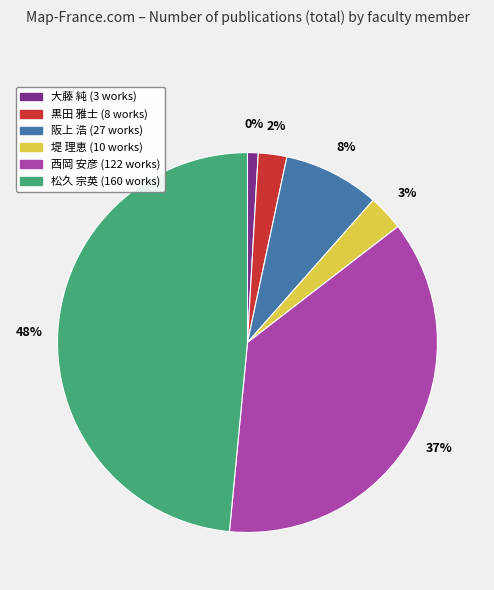

Is the sum of 堤 理恵 and 松久 宗英 greater than half?

Yes